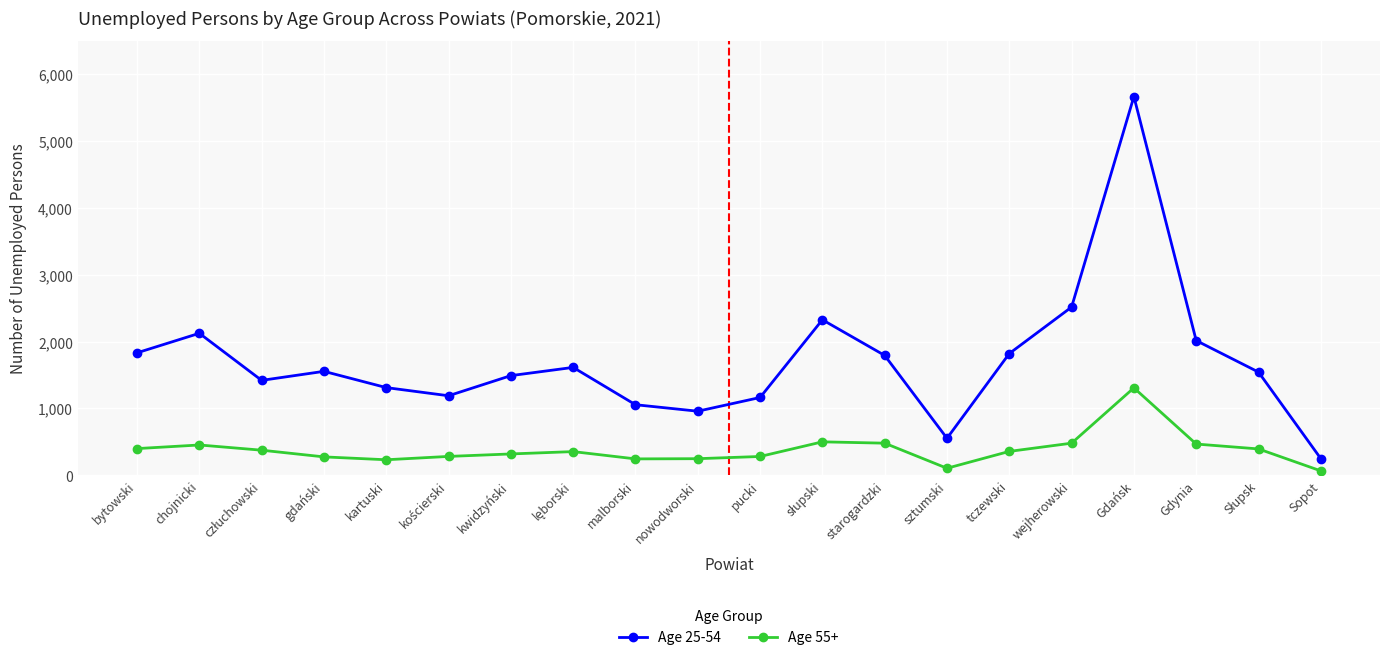

Which series has the largest range (max minus min)?

Age 25-54